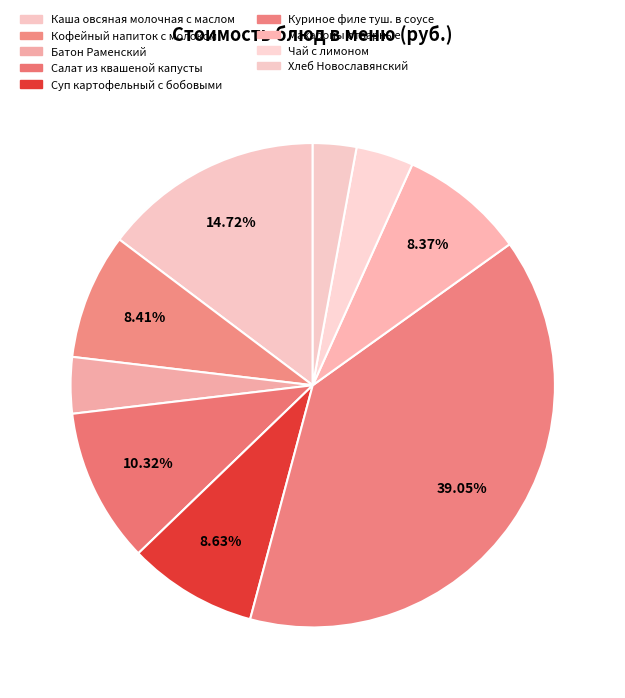

How many slices are in this pie chart?

9